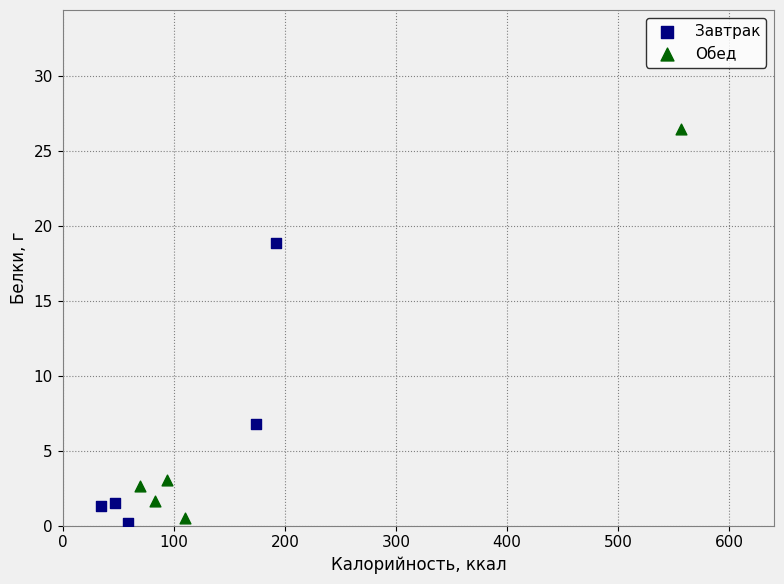

Which series contains the highest Y value?

Обед